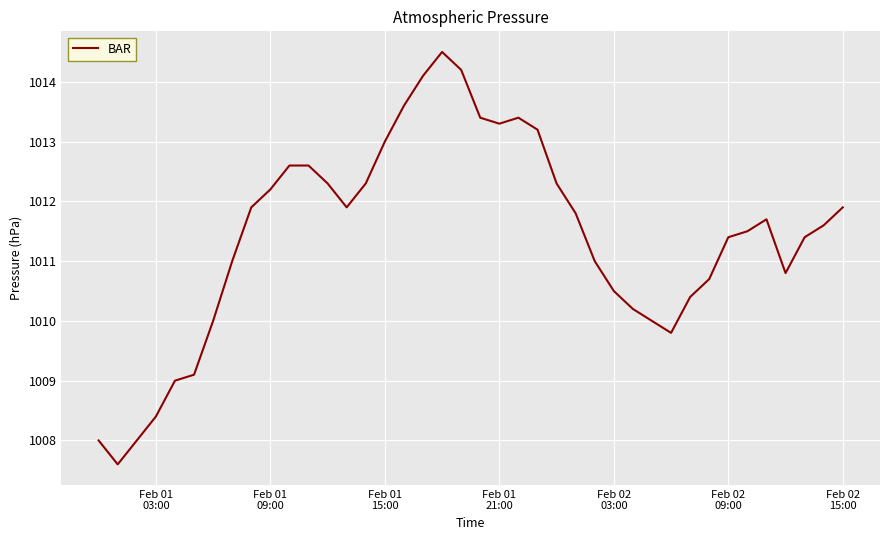

What is the greatest value displayed?

1014.5